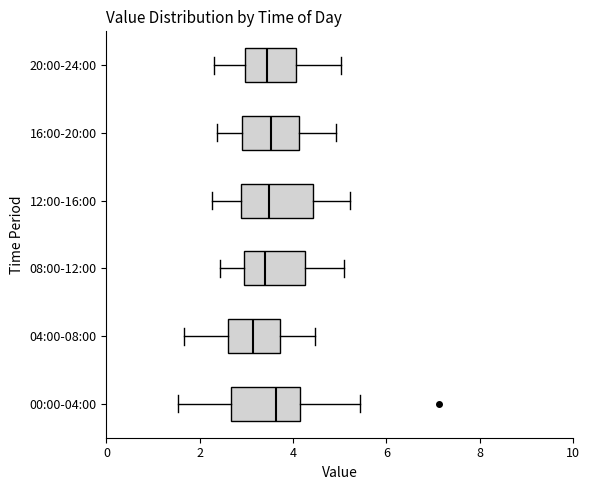

Reading bottom to top, transcribe this box plot: for each box, give where its median line is, the range the box spans, and where its two whiskers end, as read against the x-axis. The values are not printed on the chart, so give them approximately, as read against the axis.

00:00-04:00: median 3.6, box 2.6 to 4.2, whiskers 1.6 to 5.4
04:00-08:00: median 3.2, box 2.6 to 3.8, whiskers 1.6 to 4.4
08:00-12:00: median 3.4, box 3.0 to 4.2, whiskers 2.4 to 5.2
12:00-16:00: median 3.4, box 2.8 to 4.4, whiskers 2.2 to 5.2
16:00-20:00: median 3.6, box 3.0 to 4.2, whiskers 2.4 to 5.0
20:00-24:00: median 3.4, box 3.0 to 4.0, whiskers 2.4 to 5.0